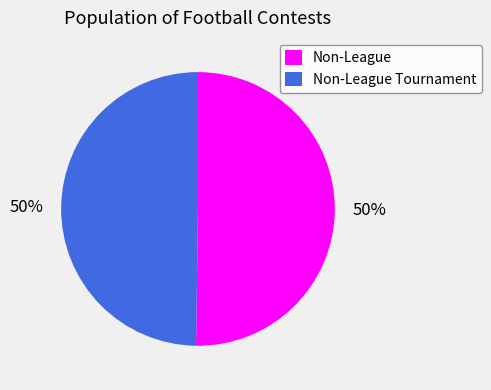

To the nearest percent, what portion does Non-League represent?

50%